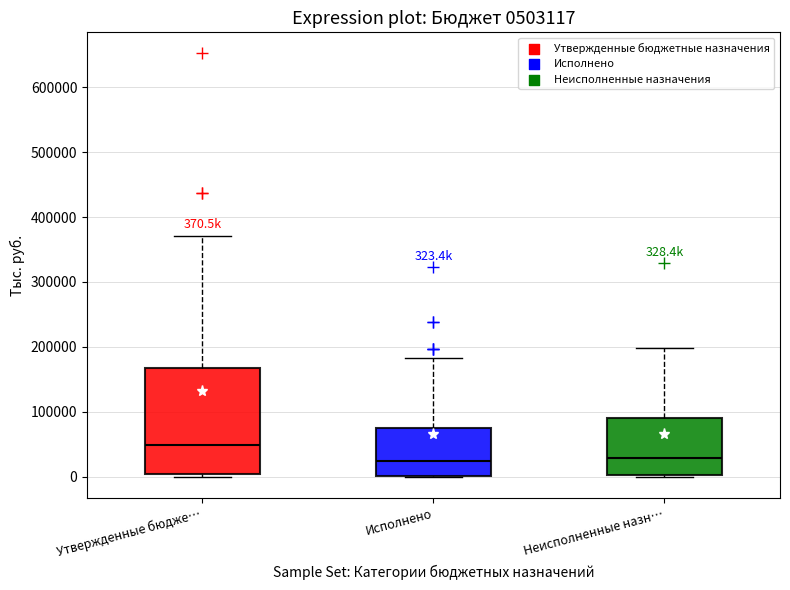

Comparing the boxes themselves (not the whiskers), which one is the tallest?

Утвержденные бюдже…